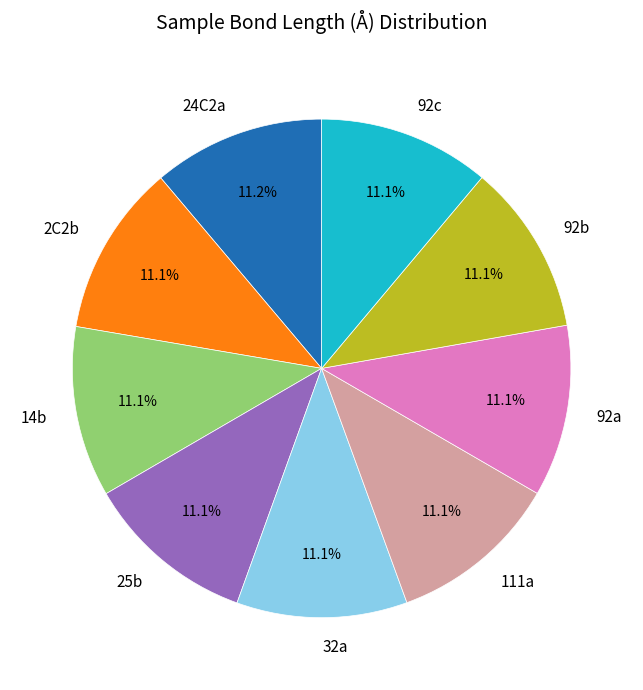

To the nearest percent, what percentage of the pie is 111a?

11%